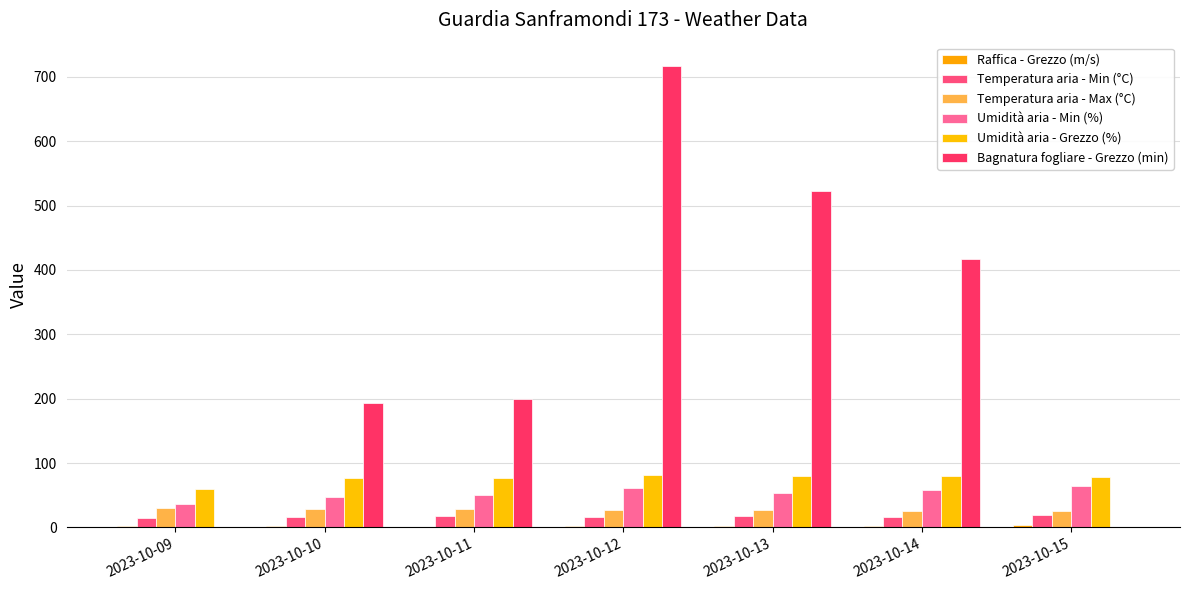

Reading right to left, extract all data points from this chart.

Raffica - Grezzo (m/s): 2023-10-15=3.8	2023-10-14=2.7	2023-10-13=1.8	2023-10-12=1.6	2023-10-11=1.3	2023-10-10=1.5	2023-10-09=1.7
Temperatura aria - Min (°C): 2023-10-15=19.1	2023-10-14=16.7	2023-10-13=17.7	2023-10-12=16.1	2023-10-11=18.2	2023-10-10=15.9	2023-10-09=14.6
Temperatura aria - Max (°C): 2023-10-15=25.6	2023-10-14=26.0	2023-10-13=27.5	2023-10-12=27.1	2023-10-11=28.8	2023-10-10=28.7	2023-10-09=30.5
Umidità aria - Min (%): 2023-10-15=64.0	2023-10-14=58.0	2023-10-13=54.0	2023-10-12=61.0	2023-10-11=50.0	2023-10-10=47.0	2023-10-09=36.0
Umidità aria - Grezzo (%): 2023-10-15=78.0	2023-10-14=79.8	2023-10-13=80.0	2023-10-12=82.1	2023-10-11=77.4	2023-10-10=76.3	2023-10-09=60.2
Bagnatura fogliare - Grezzo (min): 2023-10-15=0.0	2023-10-14=417.7	2023-10-13=522.5	2023-10-12=717.3	2023-10-11=200.0	2023-10-10=193.4	2023-10-09=0.0